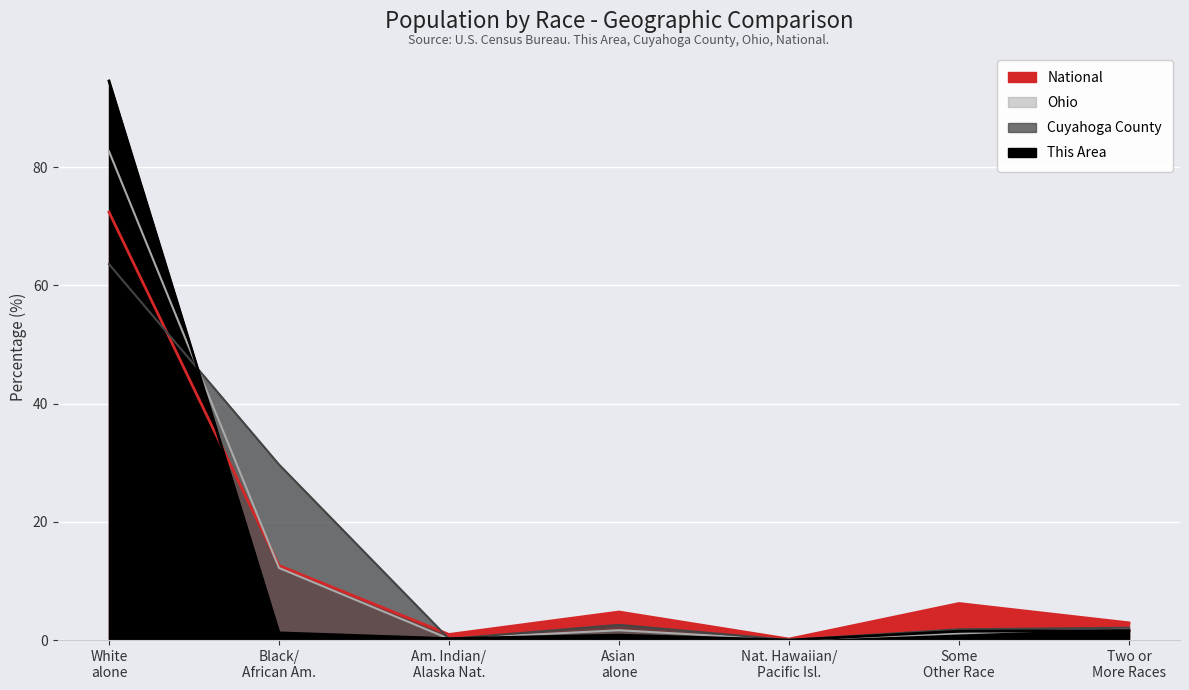

What position from the left is Am. Indian/ Alaska Nat.?

3